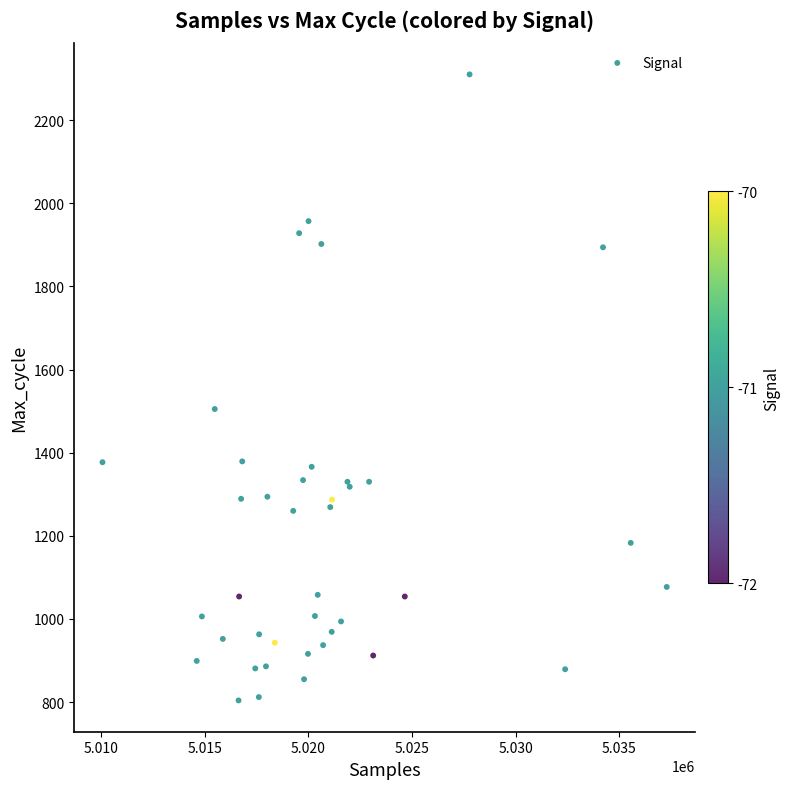

What Y value in the scatter plot is closest to 1557?

1505